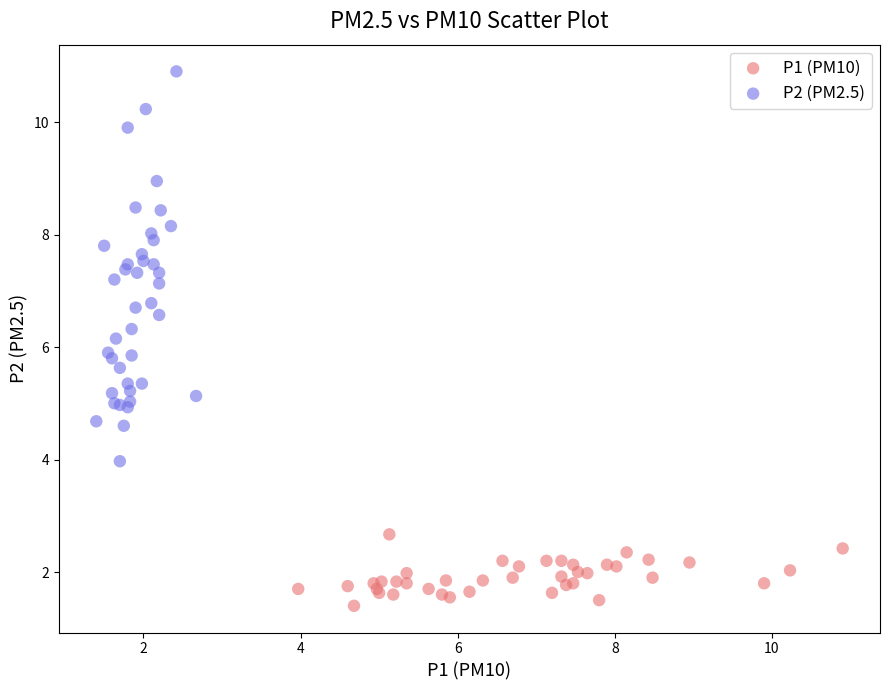

Which series has the largest Y range (max minus min)?

P2 (PM2.5)